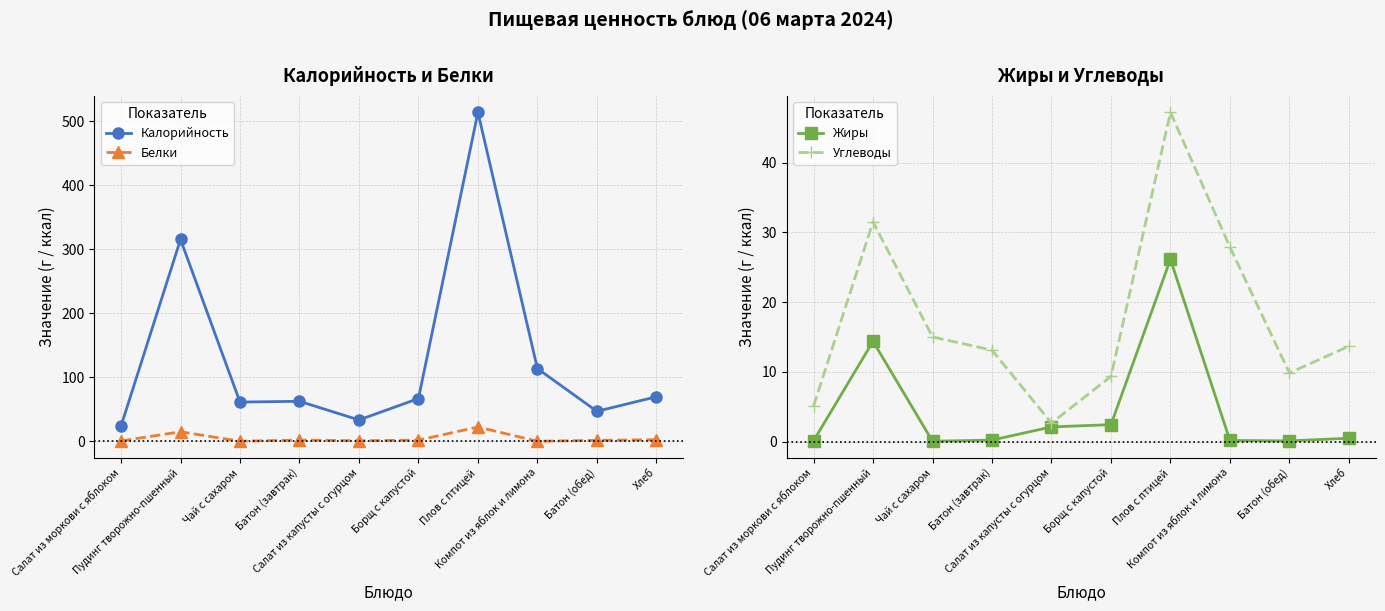

List the series in order of their peak value, lowest first.

Белки, Жиры, Углеводы, Калорийность